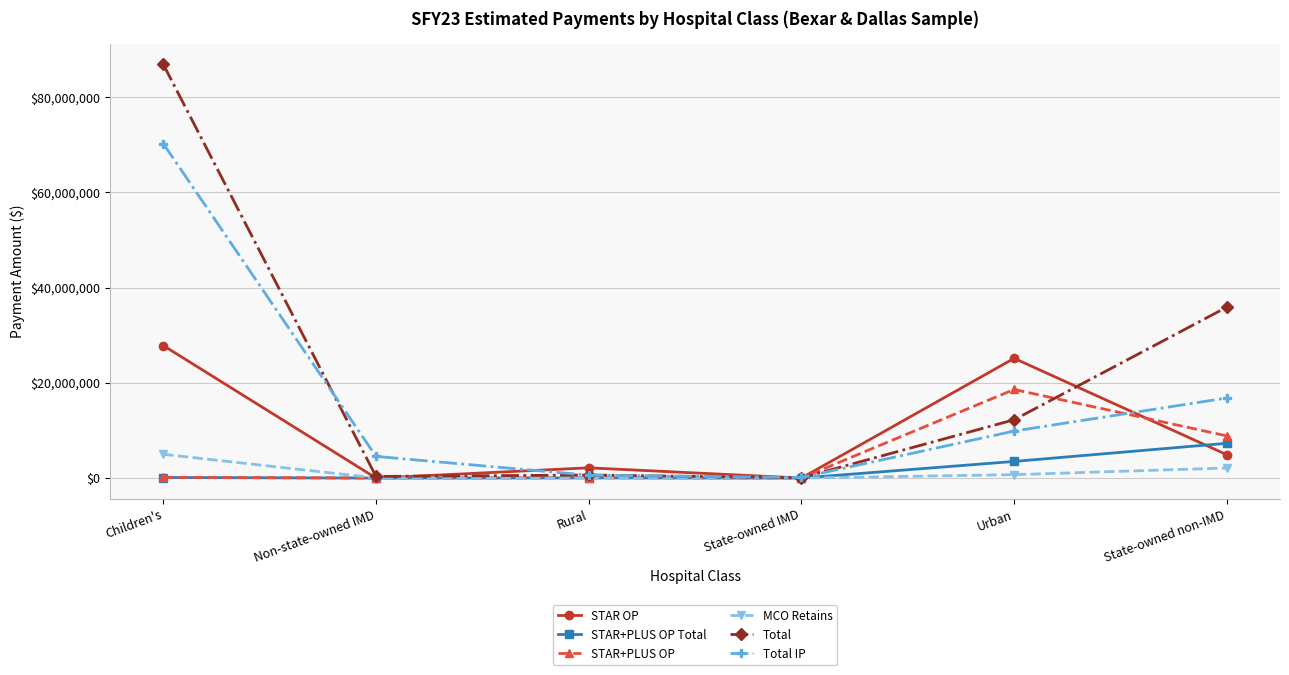

Does the chart display data point markers on the line(s)?

Yes